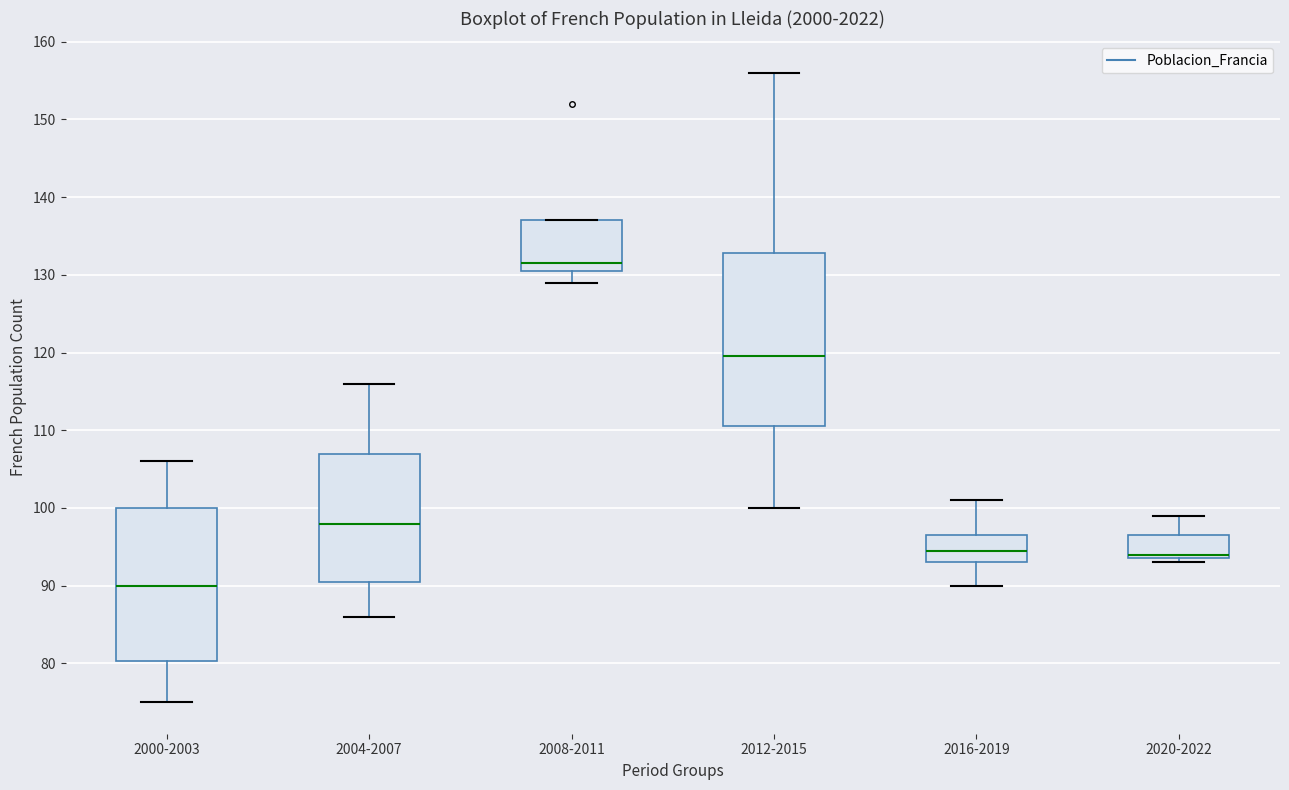

Reading left to right, transcribe this box plot: for each box, give where its median line is, the range the box spans, and where its two whiskers end, as read against the y-axis. The values are not printed on the chart, so give them approximately, as read against the axis.

2000-2003: median 90, box 80 to 100, whiskers 75 to 106
2004-2007: median 98, box 91 to 107, whiskers 86 to 116
2008-2011: median 132, box 131 to 137, whiskers 129 to 137
2012-2015: median 120, box 111 to 133, whiskers 100 to 156
2016-2019: median 95, box 93 to 97, whiskers 90 to 101
2020-2022: median 94 (just above the box's lower edge), box 94 to 97, whiskers 93 to 99